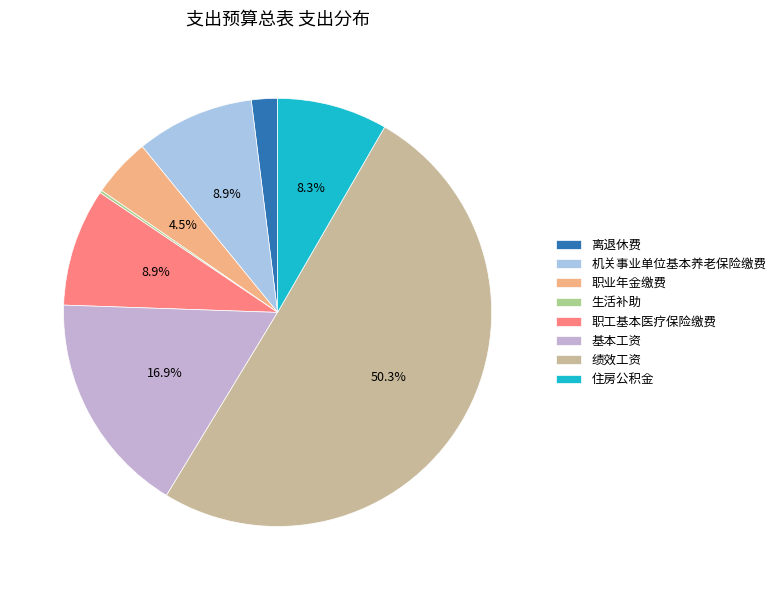

Does 住房公积金 represent more than half of the total?

No